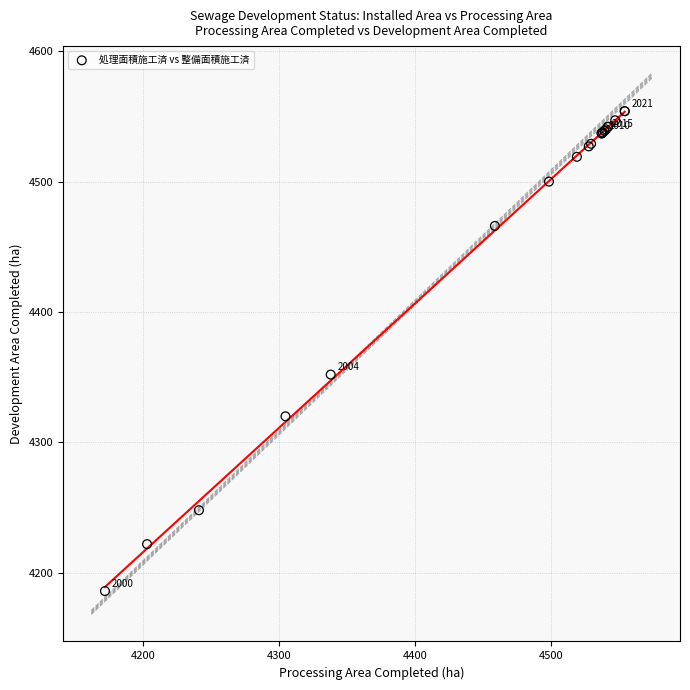

What Y value in the scatter plot is closest to 4370?

4352.0